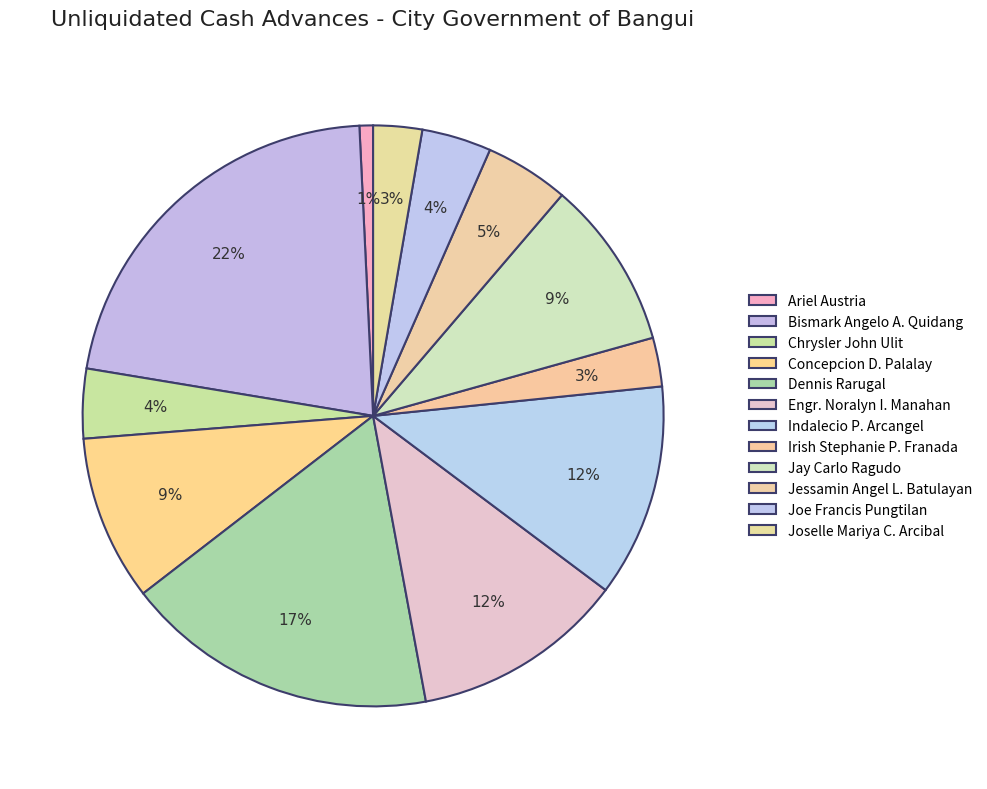

Which has a higher value, Engr. Noralyn I. Manahan or Indalecio P. Arcangel?

Engr. Noralyn I. Manahan